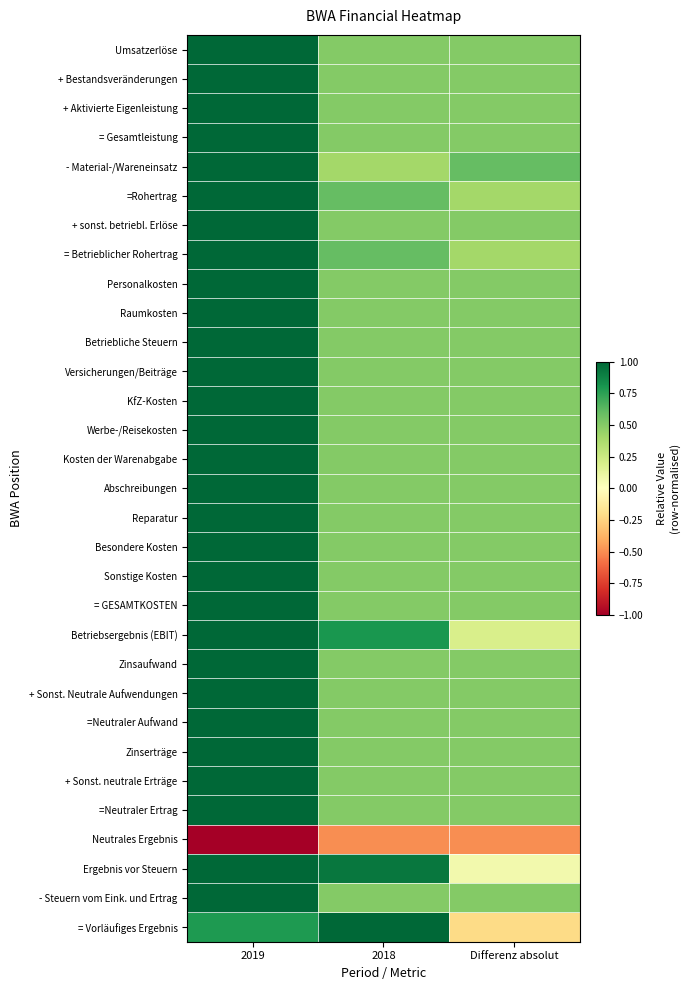

Reading right to left, list all the values displayed in this chart.

Umsatzerlöse: Differenz absolut=0.5	2018=0.5	2019=1.0
+ Bestandsveränderungen: Differenz absolut=0.5	2018=0.5	2019=1.0
+ Aktivierte Eigenleistung: Differenz absolut=0.5	2018=0.5	2019=1.0
= Gesamtleistung: Differenz absolut=0.5	2018=0.5	2019=1.0
- Material-/Wareneinsatz: Differenz absolut=0.6	2018=0.4	2019=1.0
=Rohertrag: Differenz absolut=0.4	2018=0.6	2019=1.0
+ sonst. betriebl. Erlöse: Differenz absolut=0.5	2018=0.5	2019=1.0
= Betrieblicher Rohertrag: Differenz absolut=0.4	2018=0.6	2019=1.0
Personalkosten: Differenz absolut=0.5	2018=0.5	2019=1.0
Raumkosten: Differenz absolut=0.5	2018=0.5	2019=1.0
Betriebliche Steuern: Differenz absolut=0.5	2018=0.5	2019=1.0
Versicherungen/Beiträge: Differenz absolut=0.5	2018=0.5	2019=1.0
KfZ-Kosten: Differenz absolut=0.5	2018=0.5	2019=1.0
Werbe-/Reisekosten: Differenz absolut=0.5	2018=0.5	2019=1.0
Kosten der Warenabgabe: Differenz absolut=0.5	2018=0.5	2019=1.0
Abschreibungen: Differenz absolut=0.5	2018=0.5	2019=1.0
Reparatur: Differenz absolut=0.5	2018=0.5	2019=1.0
Besondere Kosten: Differenz absolut=0.5	2018=0.5	2019=1.0
Sonstige Kosten: Differenz absolut=0.5	2018=0.5	2019=1.0
= GESAMTKOSTEN: Differenz absolut=0.5	2018=0.5	2019=1.0
Betriebsergebnis (EBIT): Differenz absolut=0.2	2018=0.8	2019=1.0
Zinsaufwand: Differenz absolut=0.5	2018=0.5	2019=1.0
+ Sonst. Neutrale Aufwendungen: Differenz absolut=0.5	2018=0.5	2019=1.0
=Neutraler Aufwand: Differenz absolut=0.5	2018=0.5	2019=1.0
Zinserträge: Differenz absolut=0.5	2018=0.5	2019=1.0
+ Sonst. neutrale Erträge: Differenz absolut=0.5	2018=0.5	2019=1.0
=Neutraler Ertrag: Differenz absolut=0.5	2018=0.5	2019=1.0
Neutrales Ergebnis: Differenz absolut=-0.5	2018=-0.5	2019=-1.0
Ergebnis vor Steuern: Differenz absolut=0.1	2018=0.9	2019=1.0
- Steuern vom Eink. und Ertrag: Differenz absolut=0.5	2018=0.5	2019=1.0
= Vorläufiges Ergebnis: Differenz absolut=-0.2	2018=1.0	2019=0.8